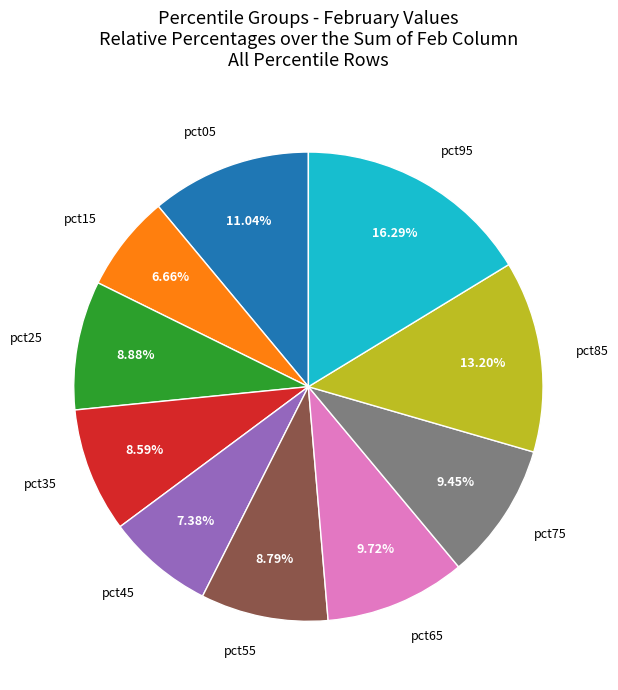

How many slices are in this pie chart?

10